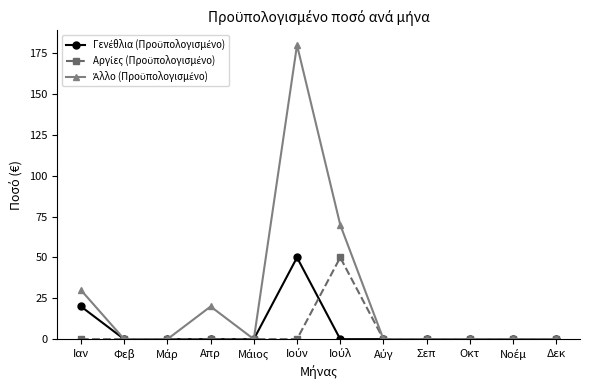

What is the maximum value shown in the chart?

180